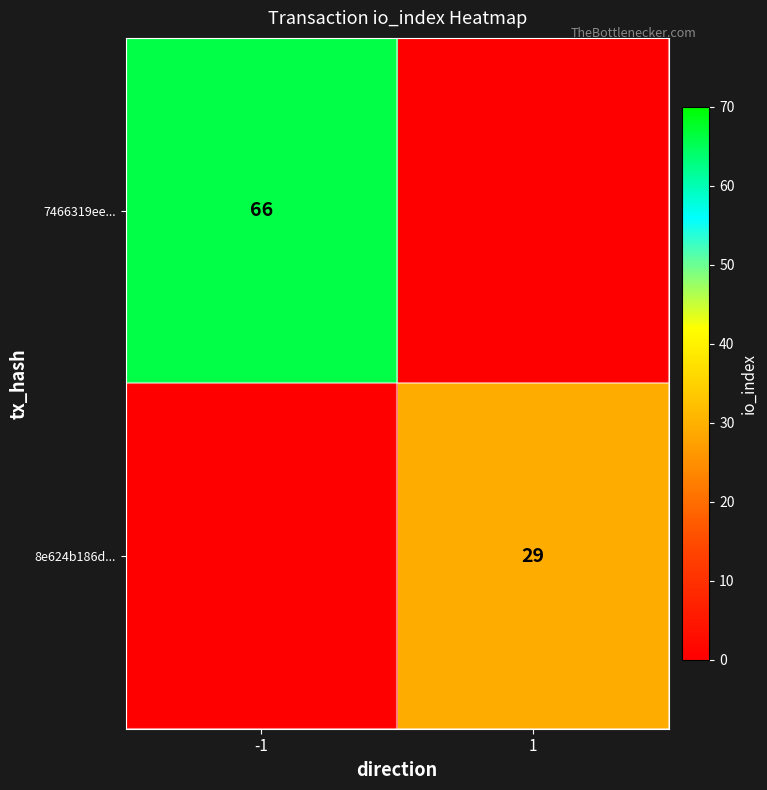

The value of 8e624b186d... at 1 is 29. True or false?

True